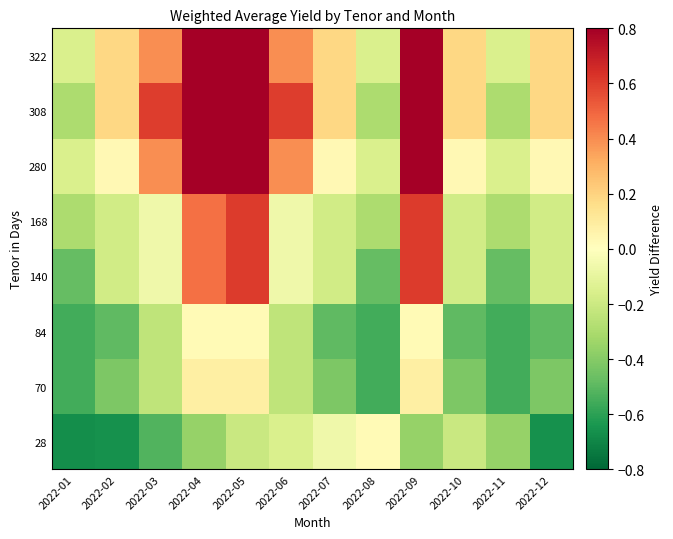

At 2022-01, list the series in order from largest to smallest.

280, 322, 168, 308, 140, 70, 84, 28